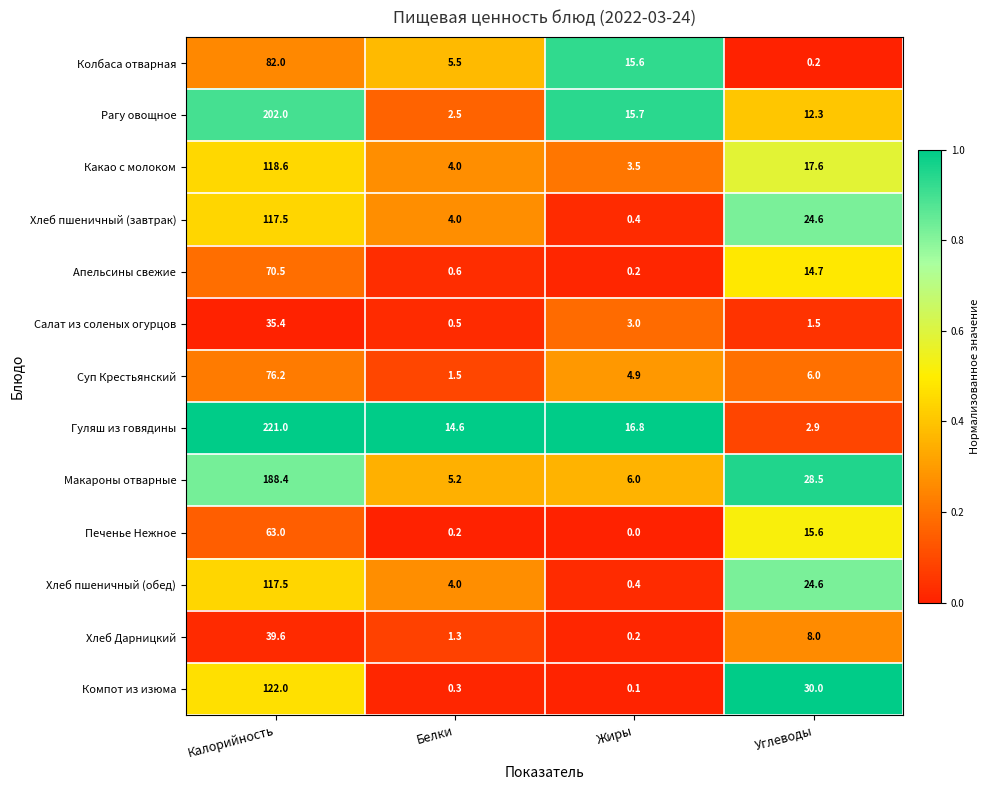

True or false: Печенье Нежное has a value of 20.1 at Жиры.

False